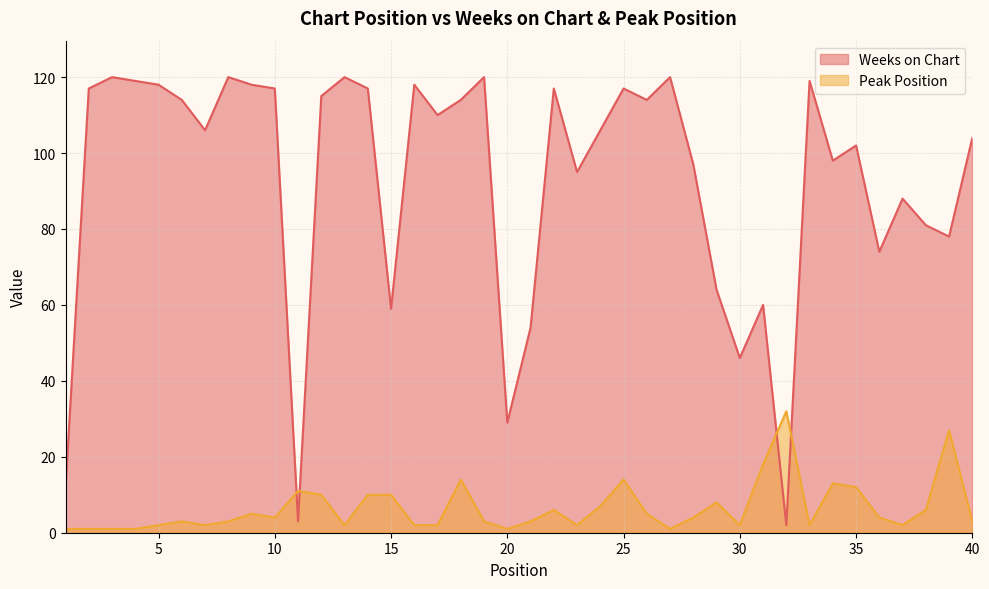

In Peak Position, how many points are lower than both neighbors (excluding endpoints)?

9